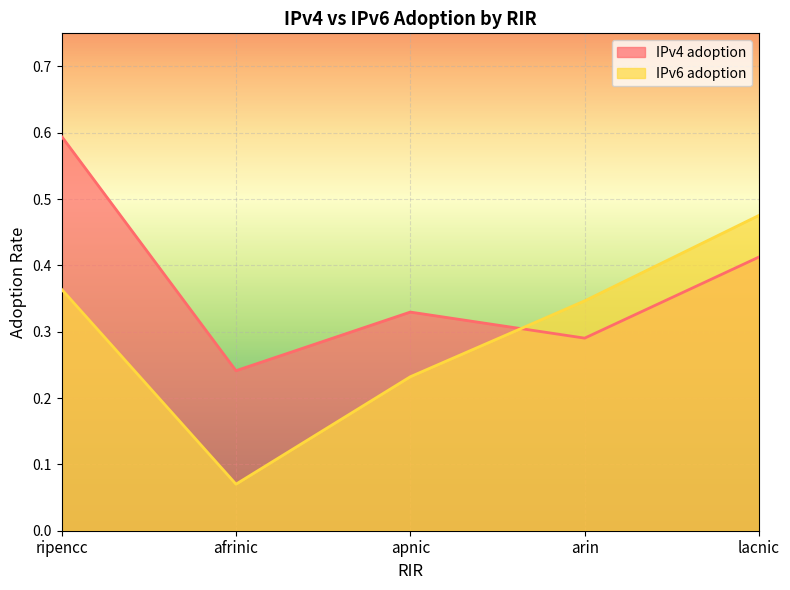

Count the number of categories in the chart.

5